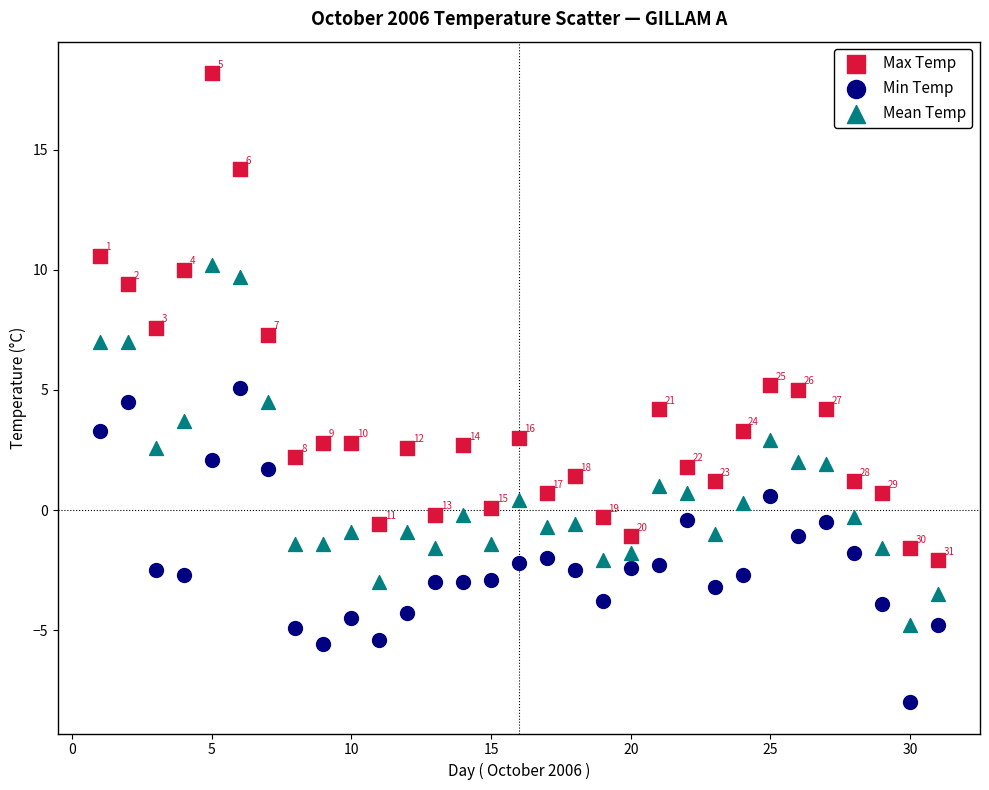

Across all data points, what is the range of X values (max minus min)?

30.0